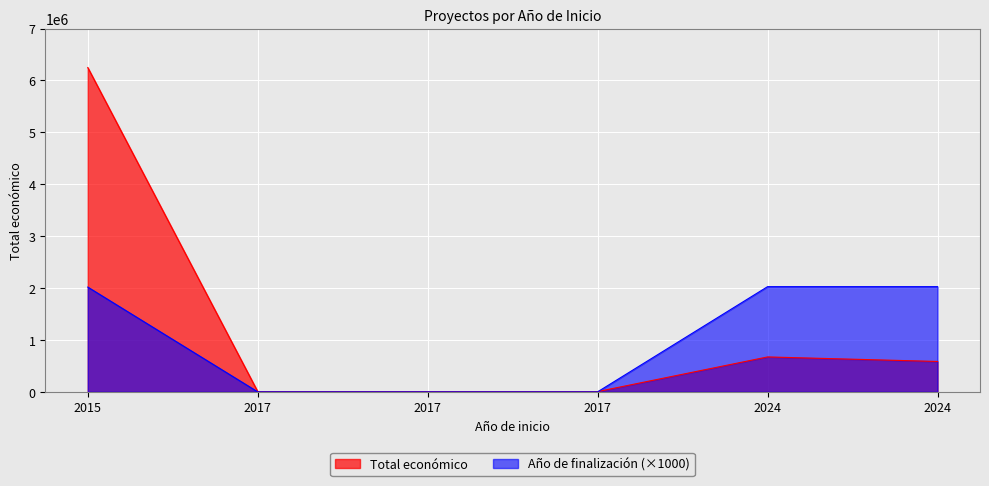

What is the difference between the highest and lowest values at 2017?

4500